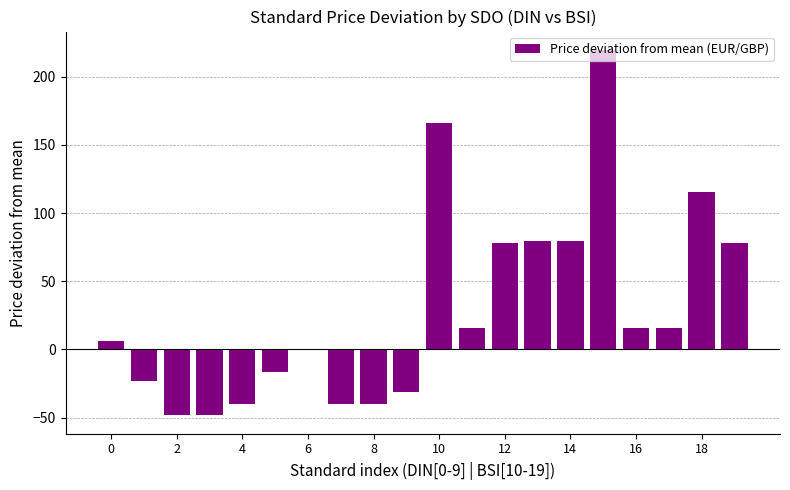

What is the sum of all values?

582.1